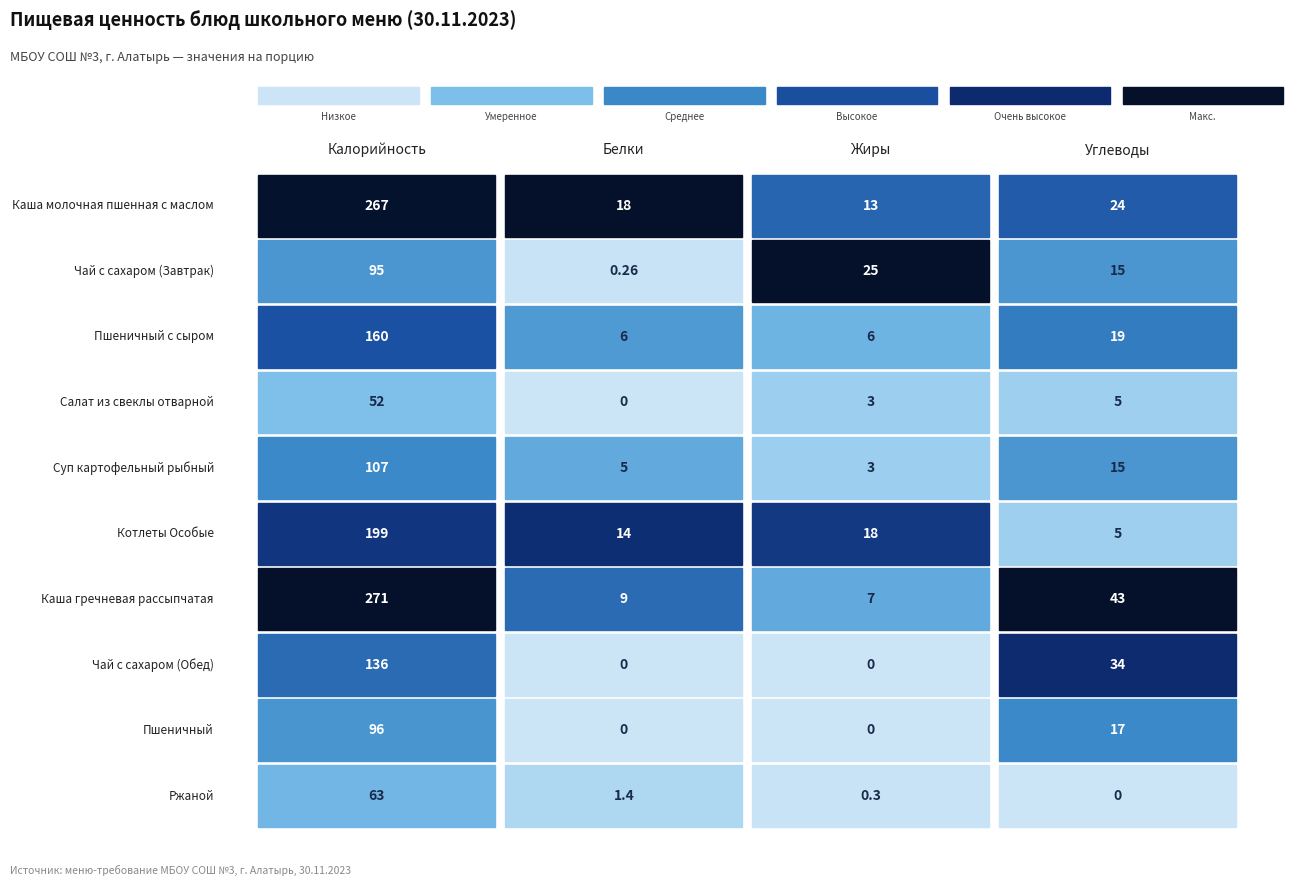

Which category has the lowest value in the Салат из свеклы отварной series?

Белки